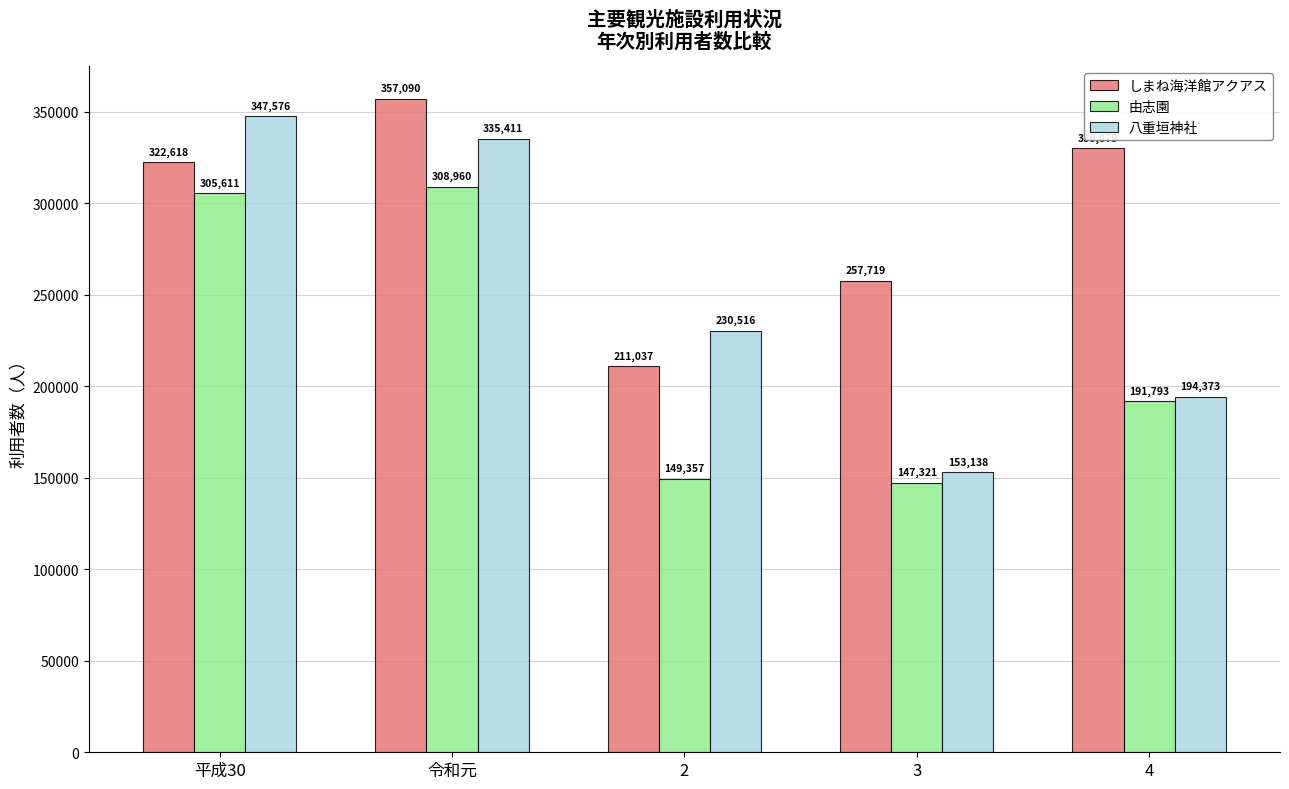

What is the difference between the highest and lowest values at 3?

110398